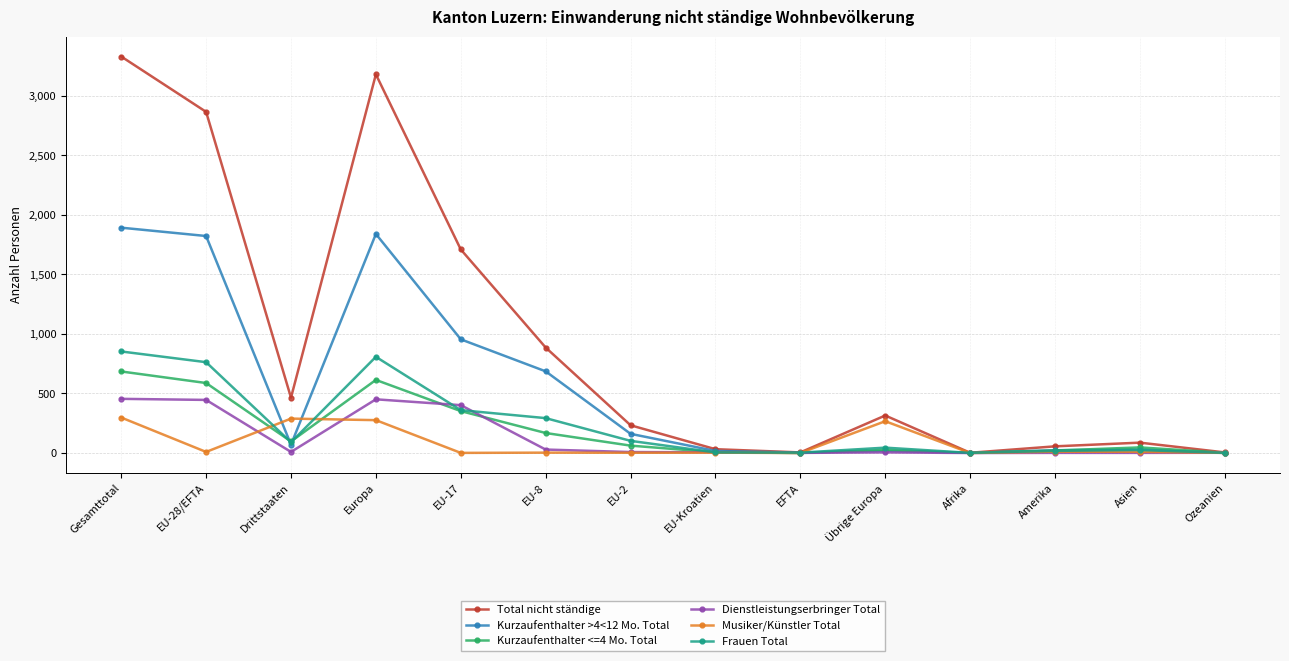

Which series has the widest spread of values?

Total nicht ständige